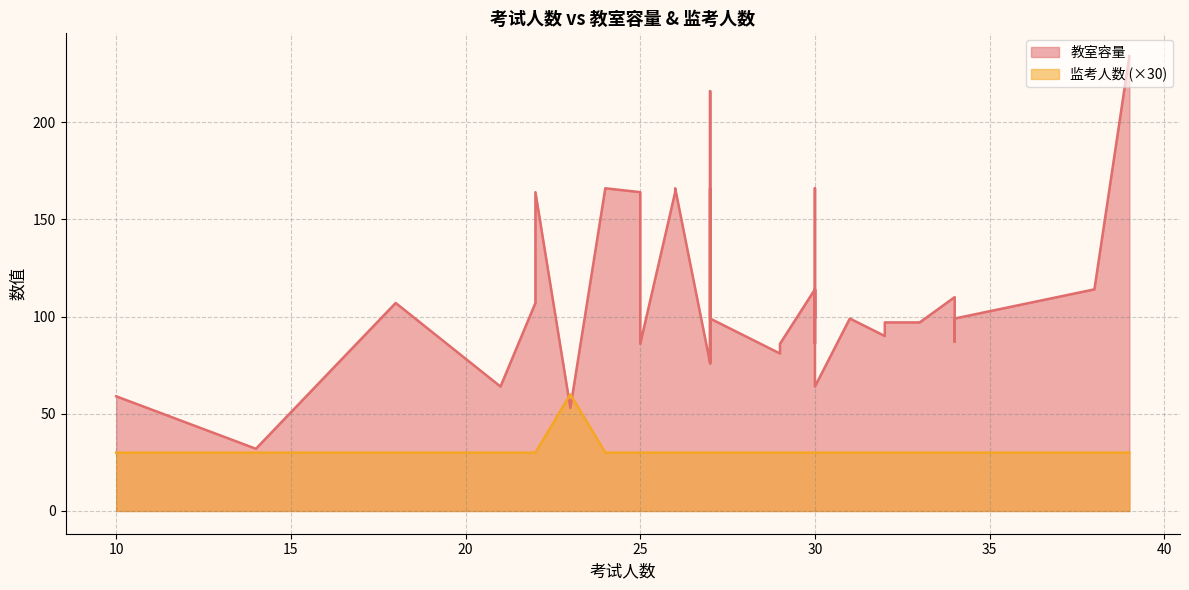

What is the highest value of the 监考人数 series?

2